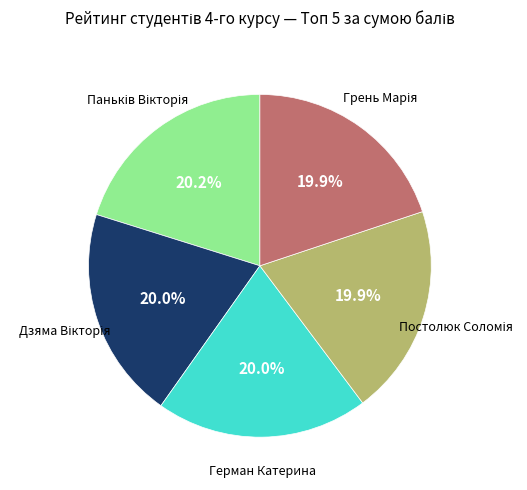

Is there any slice that represents more than half of the pie?

No